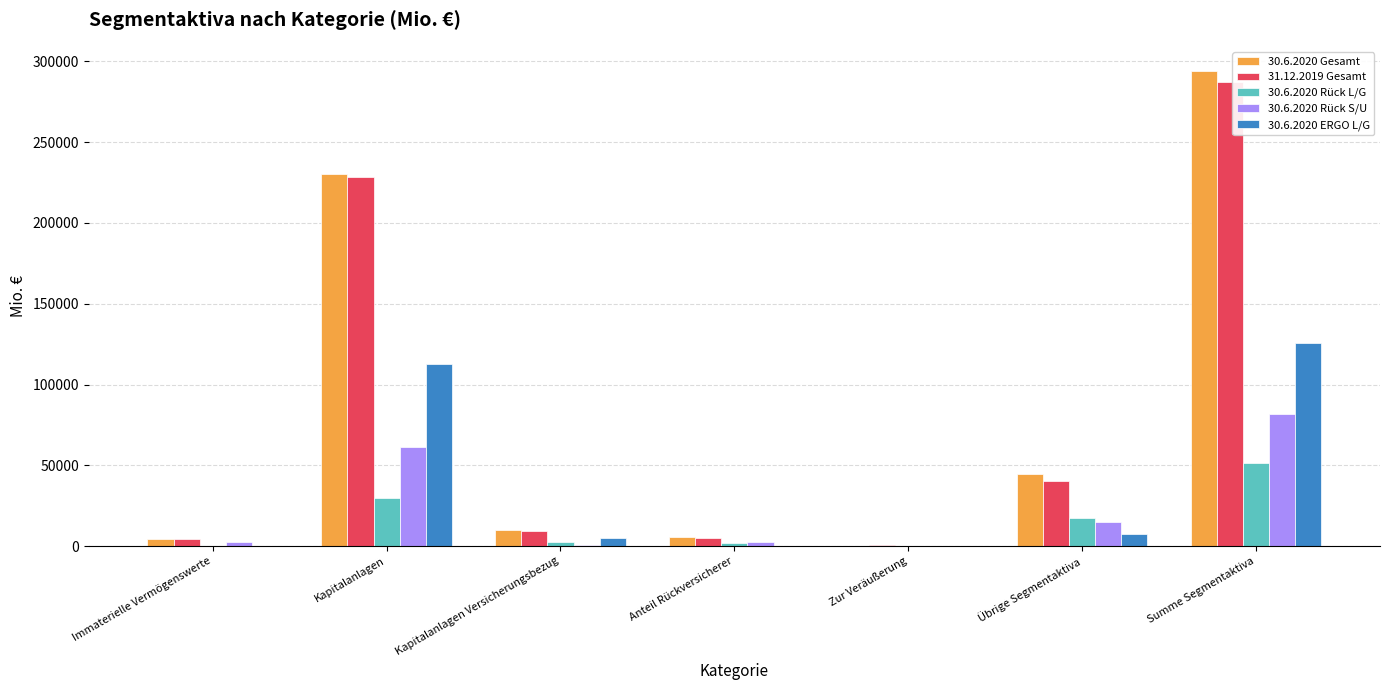

At which category is the sum across all series the highest?

Summe Segmentaktiva